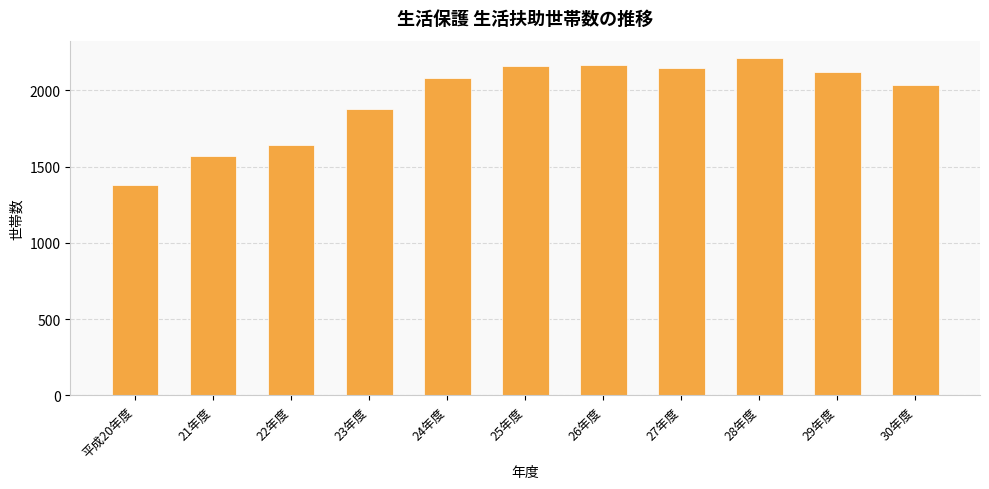

Read the value at 26年度.

2164